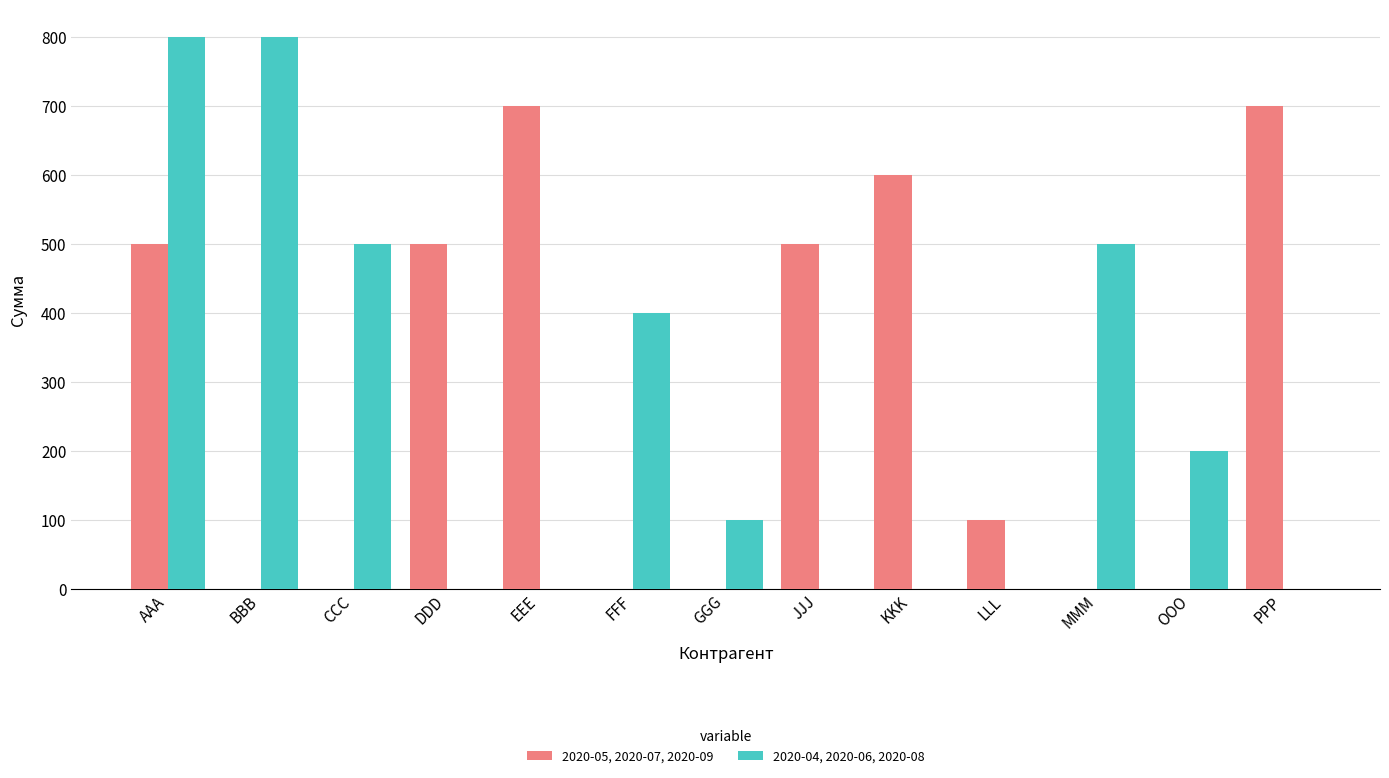

How many distinct data groups are displayed?

2